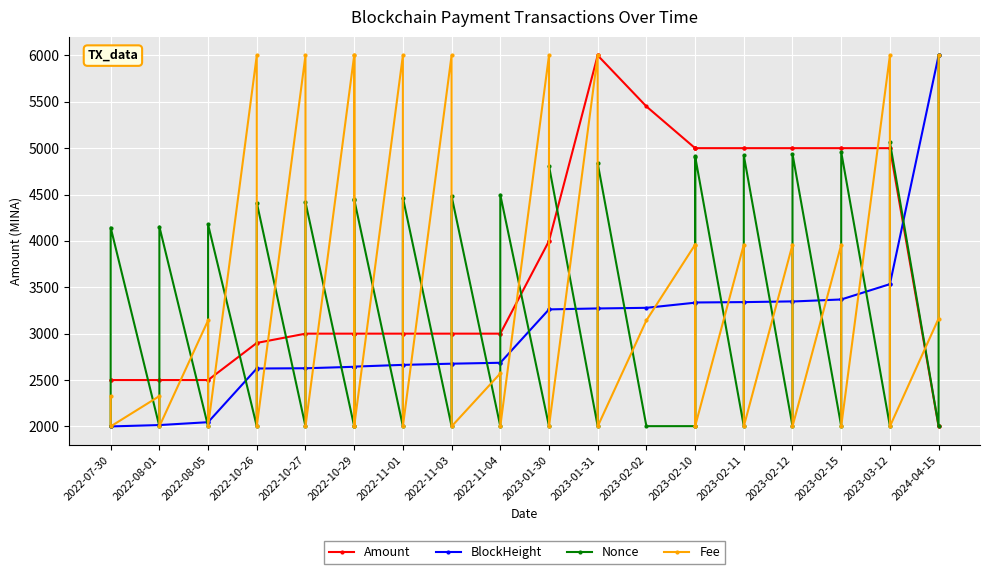

Is the value of Nonce at 2022-11-03 greater than the value of BlockHeight at 2023-02-11?

No